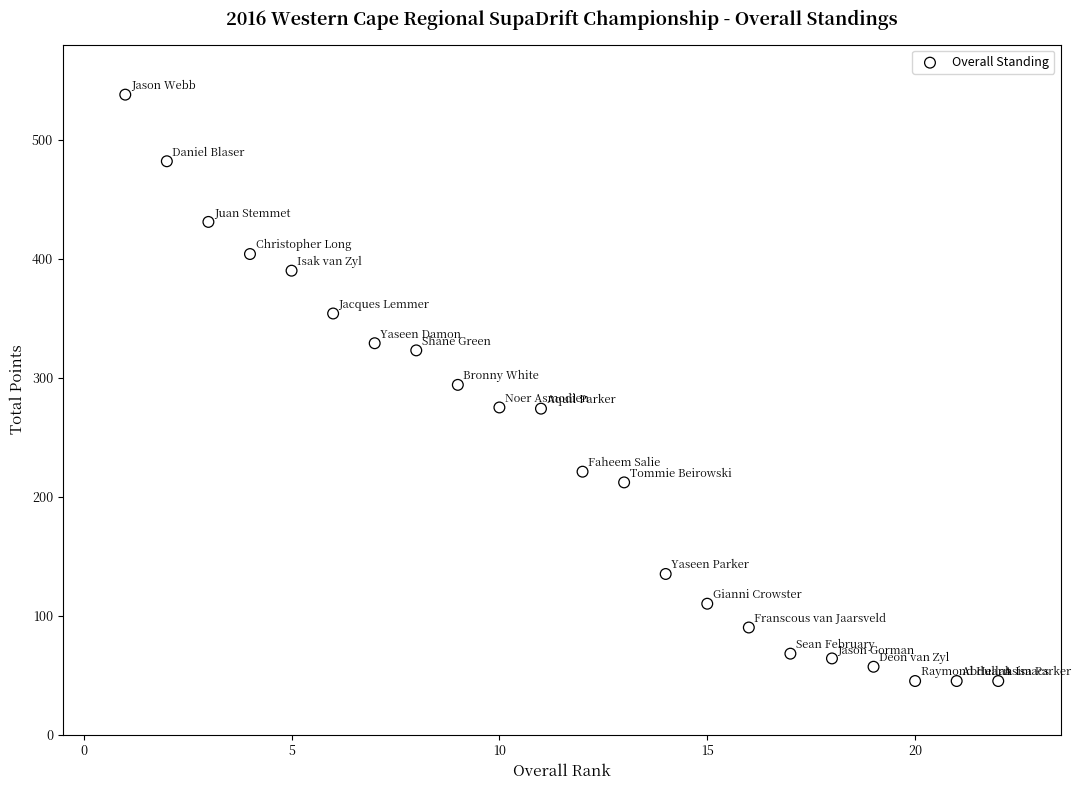

What is the range of Y values (max minus min)?

493